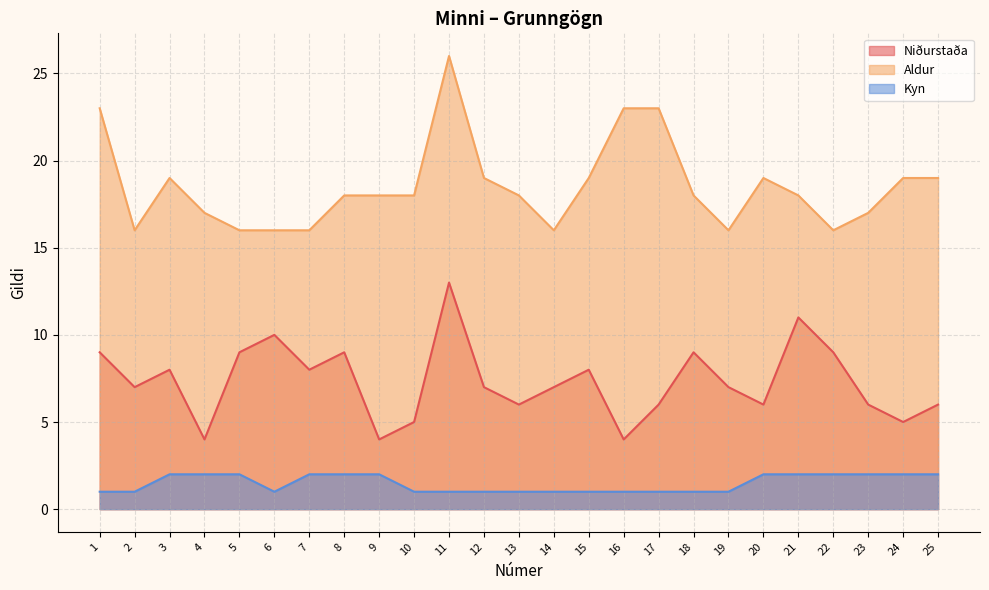

Reading left to right, extract all data points from this chart.

Niðurstaða: 1=9	2=7	3=8	4=4	5=9	6=10	7=8	8=9	9=4	10=5	11=13	12=7	13=6	14=7	15=8	16=4	17=6	18=9	19=7	20=6	21=11	22=9	23=6	24=5	25=6
Aldur: 1=23	2=16	3=19	4=17	5=16	6=16	7=16	8=18	9=18	10=18	11=26	12=19	13=18	14=16	15=19	16=23	17=23	18=18	19=16	20=19	21=18	22=16	23=17	24=19	25=19
Kyn: 1=1	2=1	3=2	4=2	5=2	6=1	7=2	8=2	9=2	10=1	11=1	12=1	13=1	14=1	15=1	16=1	17=1	18=1	19=1	20=2	21=2	22=2	23=2	24=2	25=2